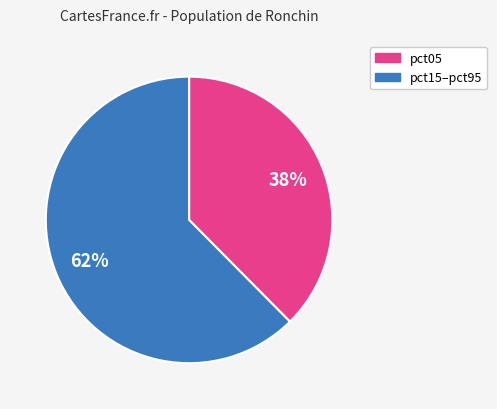

Is there a majority slice in this chart?

Yes